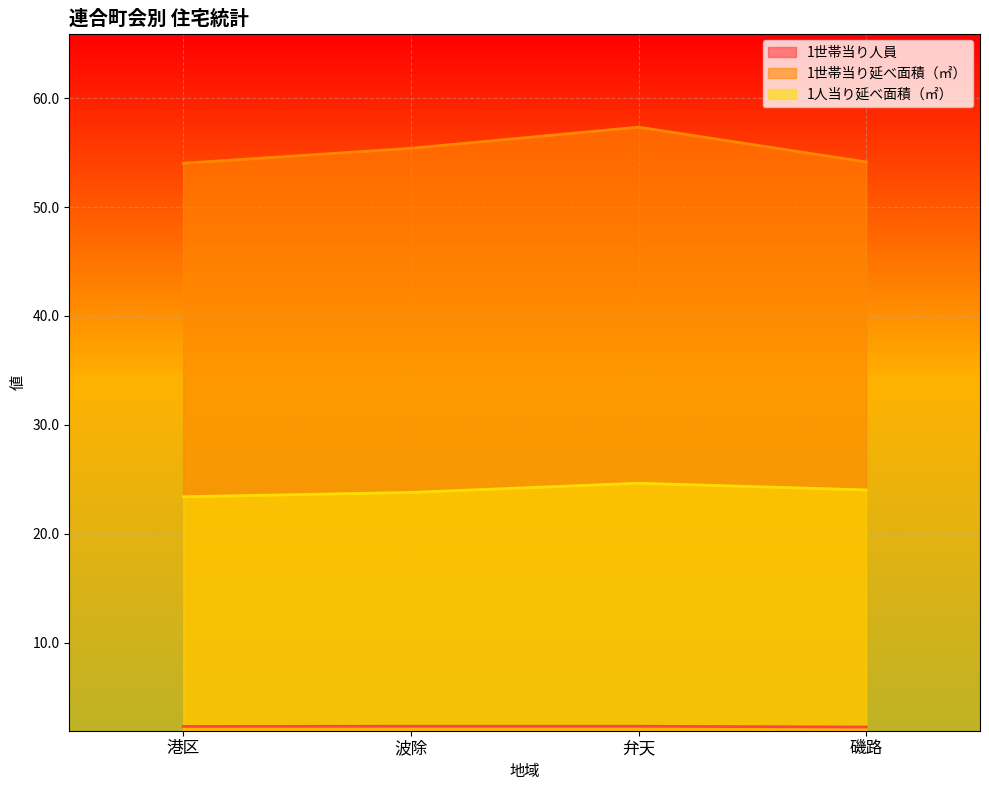

Rank the series at 磯路 from lowest to highest value.

1世帯当り人員, 1人当り延べ面積（㎡）, 1世帯当り延べ面積（㎡）